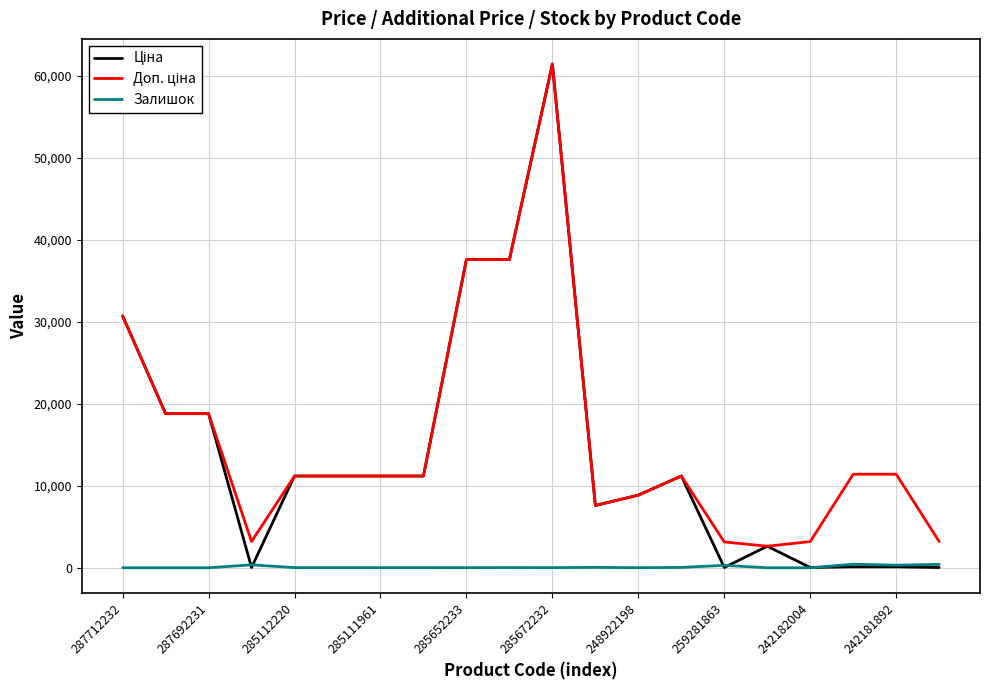

How many lines are shown in the chart?

3